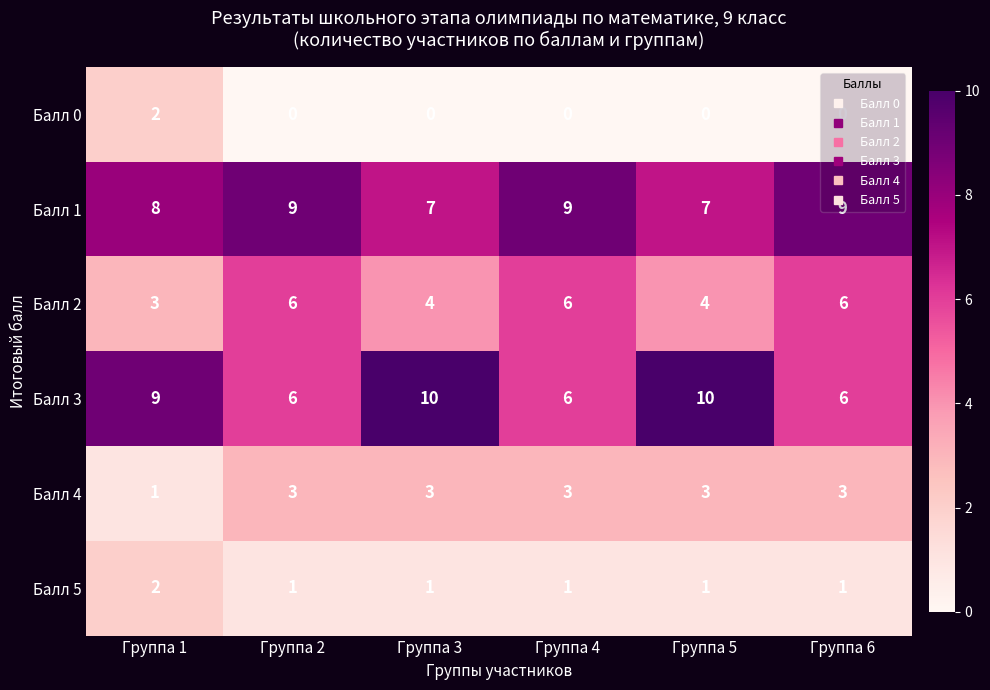

What is the sum of all Балл 1 values?

49